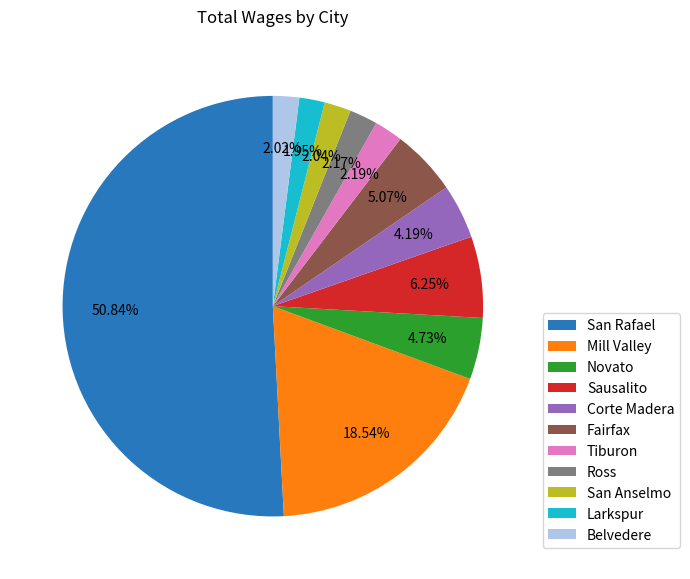

Do Tiburon and Larkspur together represent more than half of the pie?

No